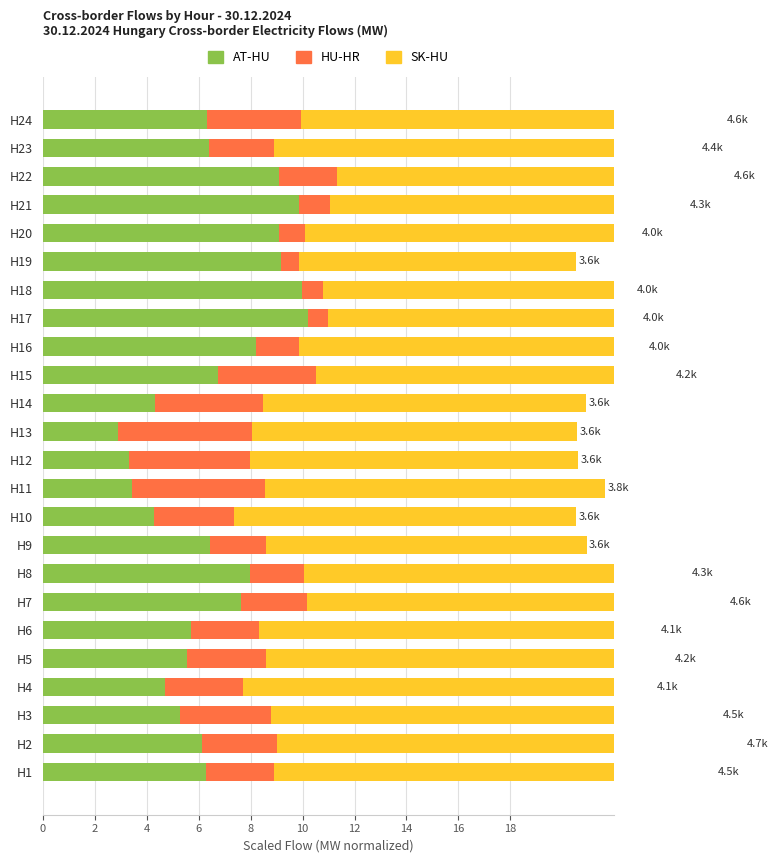

Is it true that SK-HU (America) equals 6.2 at H8?

False